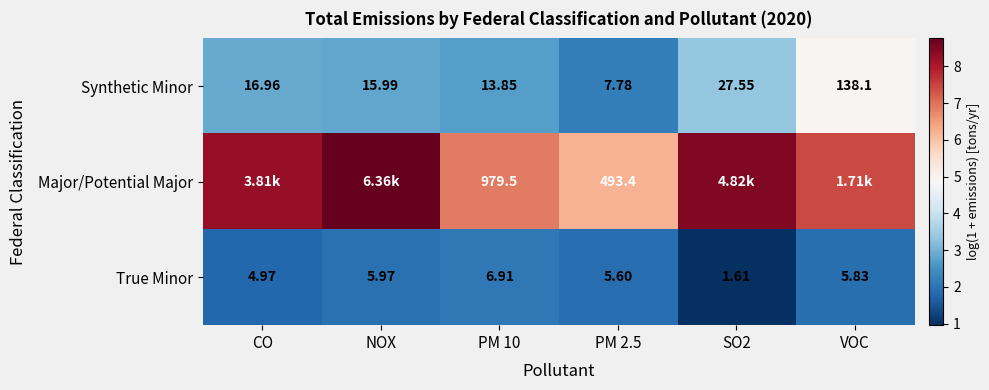

Which category has the highest value in the True Minor series?

PM 10